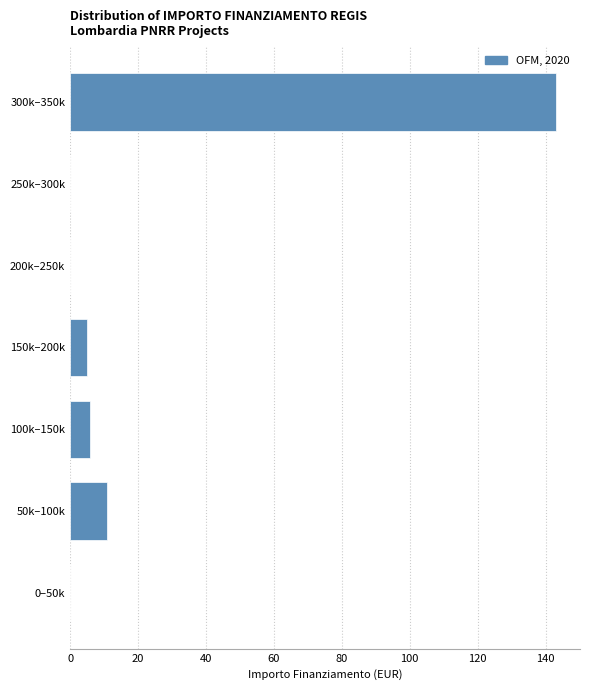

Reading bottom to top, transcribe all the data shown in this chart.

0–50k=0	50k–100k=11	100k–150k=6	150k–200k=5	200k–250k=0	250k–300k=0	300k–350k=143